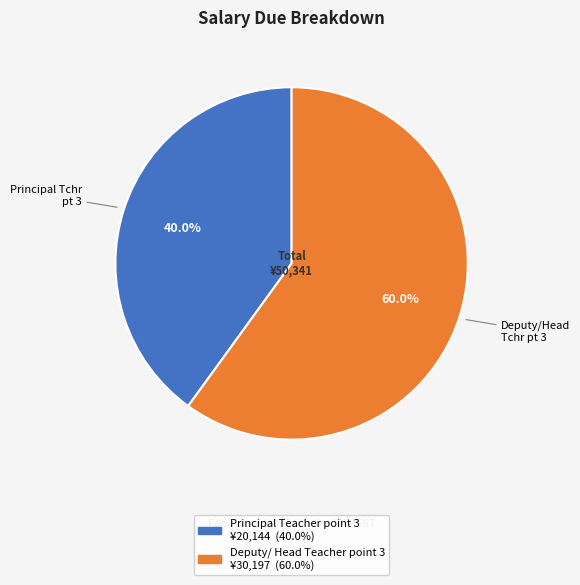

To the nearest percent, what is the average slice percentage?

50%